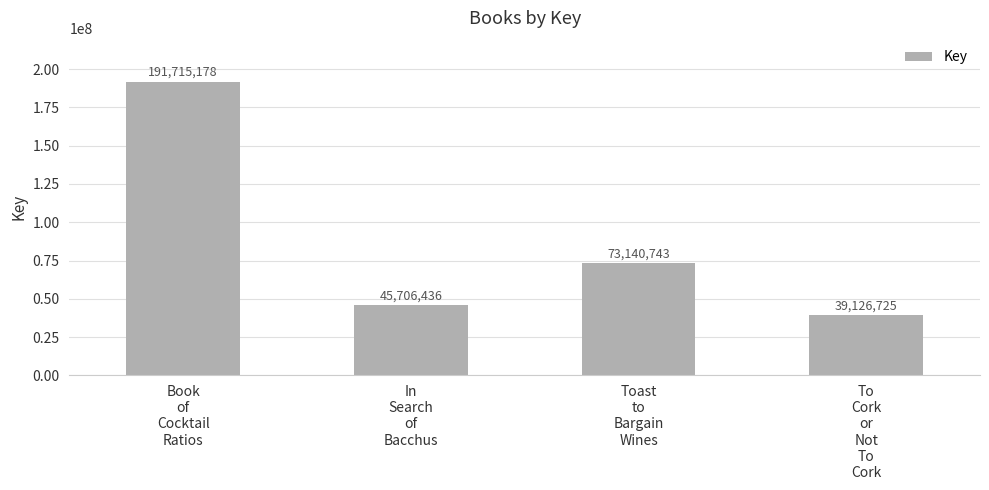

Read the value at Book
of
Cocktail
Ratios, to the nearest 10.

191715180